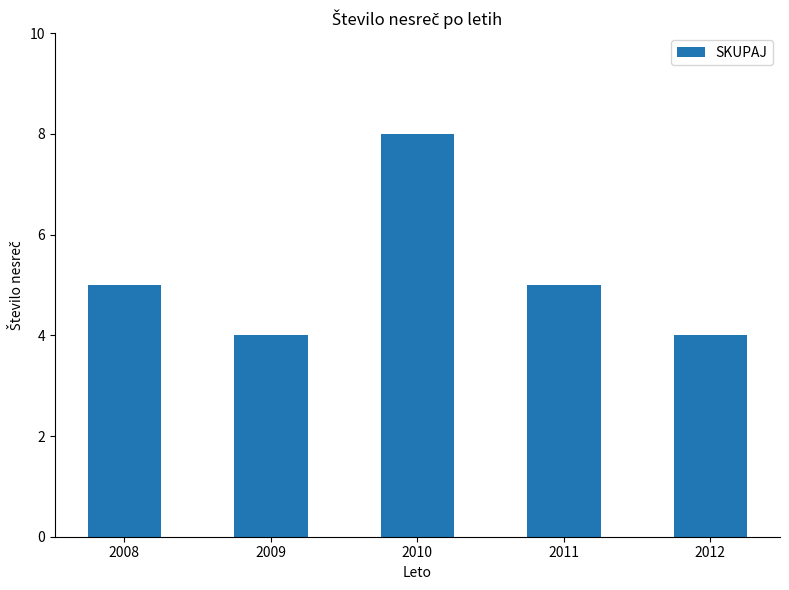

What is the minimum value shown in the chart?

4